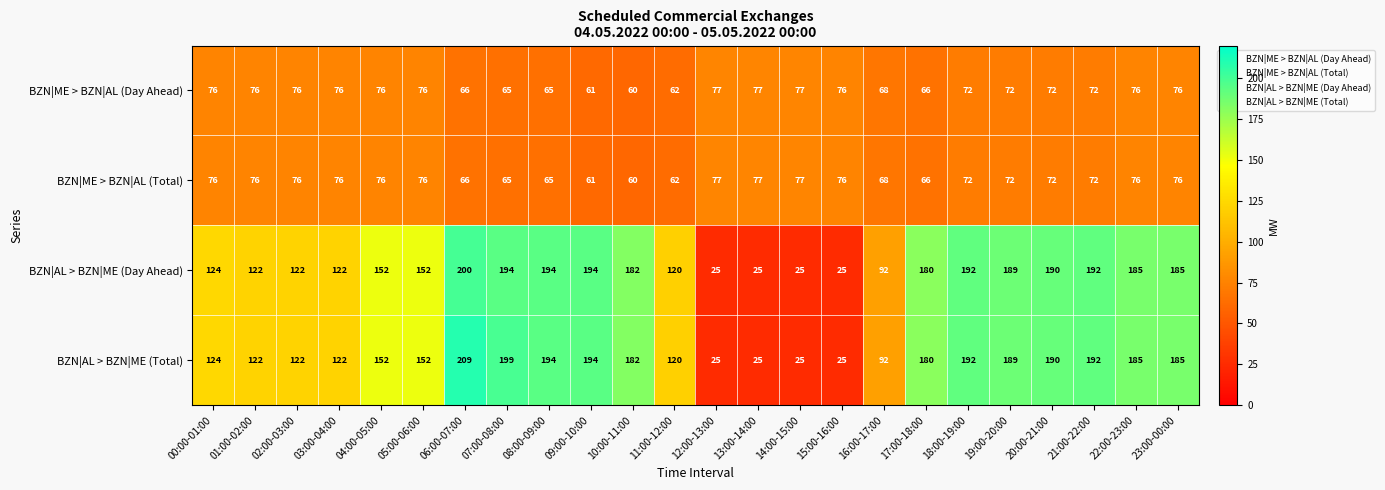

Is it true that BZN|ME > BZN|AL (Day Ahead) equals 62 at 11:00-12:00?

True